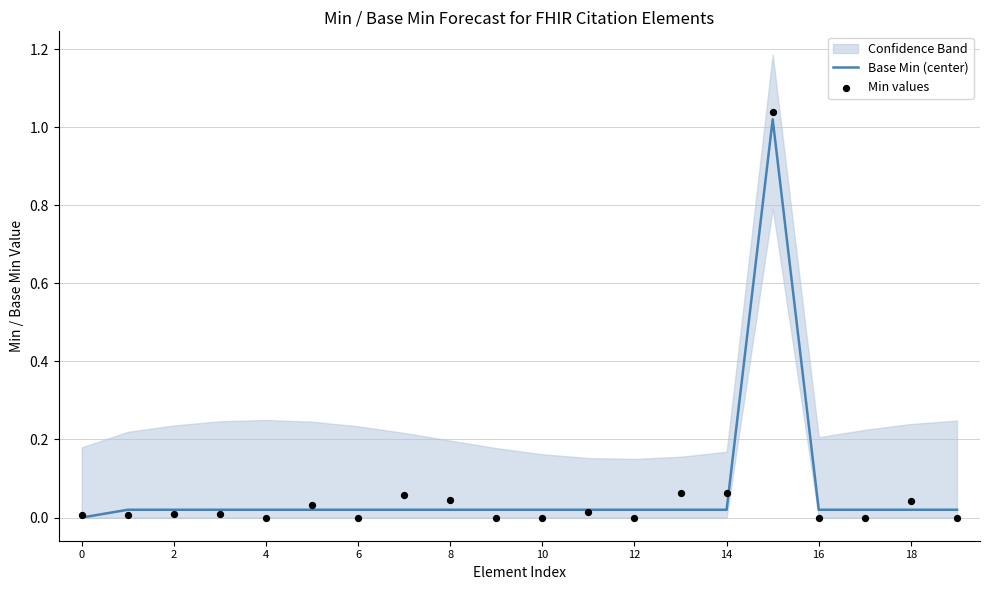

What is the total value across all series at 14?

0.1